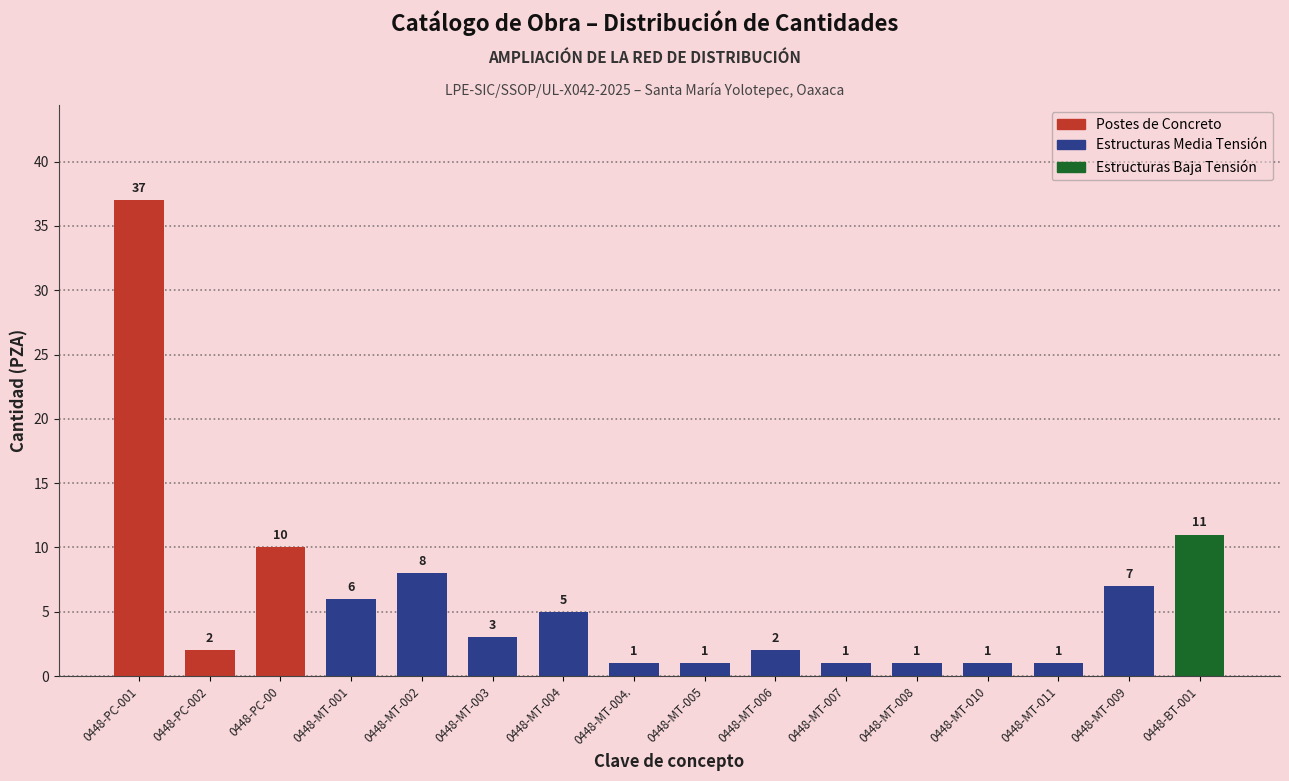

Reading left to right, list all the values displayed in this chart.

0448-PC-001=37	0448-PC-002=2	0448-PC-00=10	0448-MT-001=6	0448-MT-002=8	0448-MT-003=3	0448-MT-004=5	0448-MT-004.=1	0448-MT-005=1	0448-MT-006=2	0448-MT-007=1	0448-MT-008=1	0448-MT-010=1	0448-MT-011=1	0448-MT-009=7	0448-BT-001=11